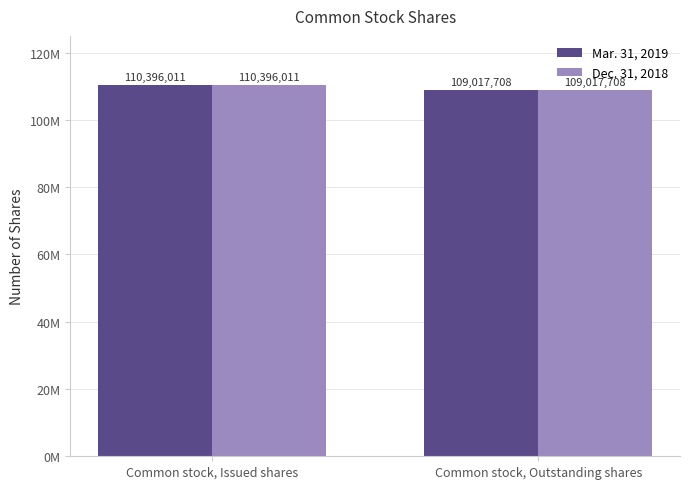

Does the chart contain stacked bars?

No